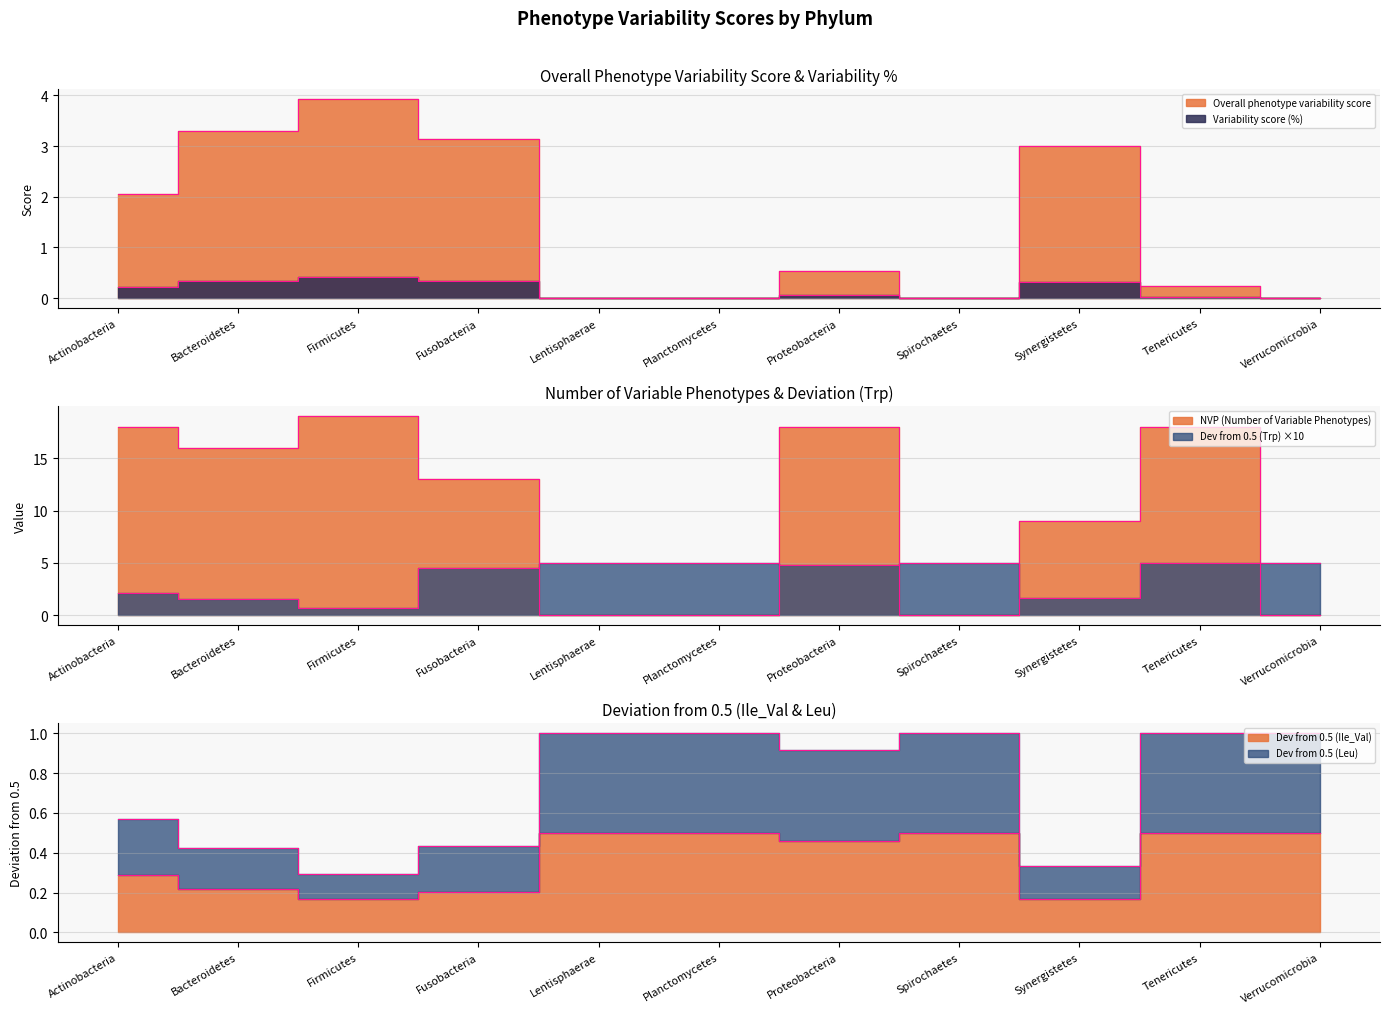

Is the value of Overall phenotype variability score at Bacteroidetes greater than the value of Dev_Leu at Tenericutes?

Yes